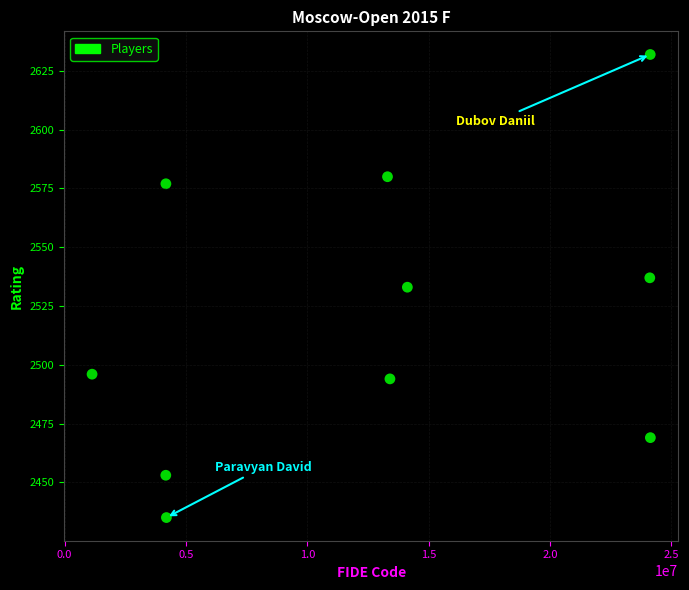

What is the range of Y values (max minus min)?

197